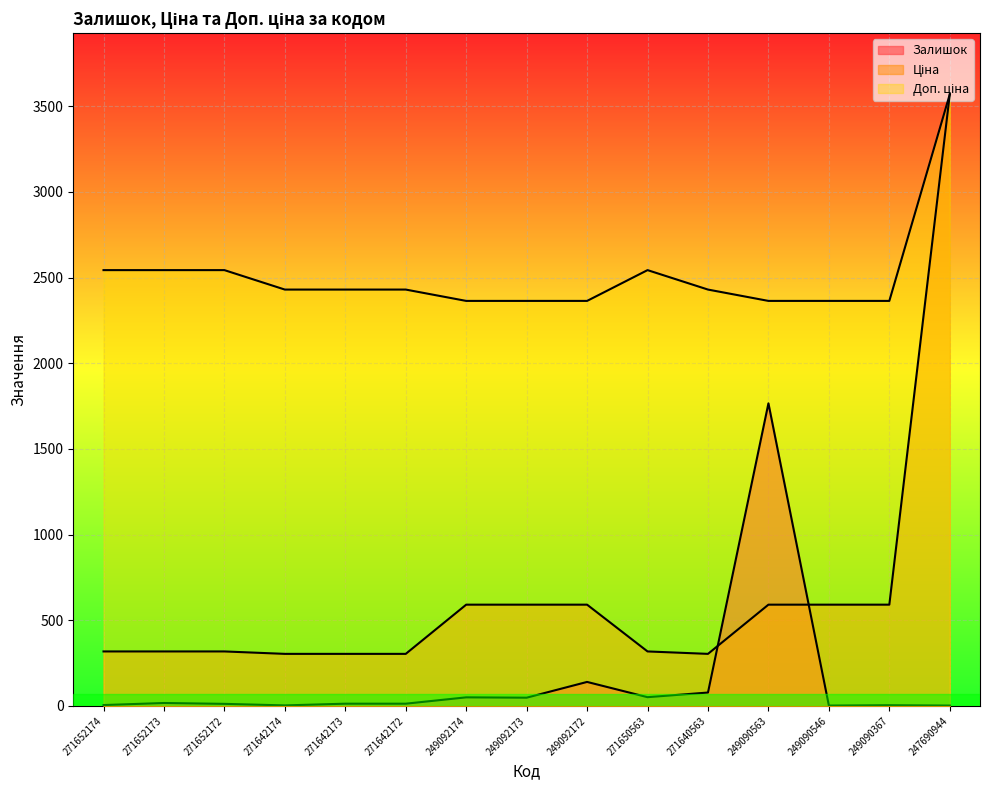

What are all the series names shown in the legend?

Залишок, Ціна, Доп. ціна